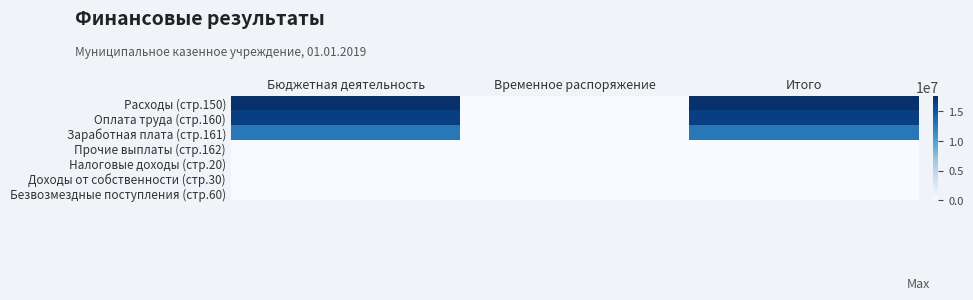

Reading left to right, list all the values displayed in this chart.

Расходы (стр.150): Бюджетная деятельность=17529571.8	Временное распоряжение=0.0	Итого=17529571.8
Оплата труда (стр.160): Бюджетная деятельность=16442198.2	Временное распоряжение=0.0	Итого=16442198.2
Заработная плата (стр.161): Бюджетная деятельность=12625498.0	Временное распоряжение=0.0	Итого=12625498.0
Прочие выплаты (стр.162): Бюджетная деятельность=3800.0	Временное распоряжение=0.0	Итого=3800.0
Налоговые доходы (стр.20): Бюджетная деятельность=0.0	Временное распоряжение=0.0	Итого=0.0
Доходы от собственности (стр.30): Бюджетная деятельность=0.0	Временное распоряжение=0.0	Итого=0.0
Безвозмездные поступления (стр.60): Бюджетная деятельность=0.0	Временное распоряжение=0.0	Итого=0.0